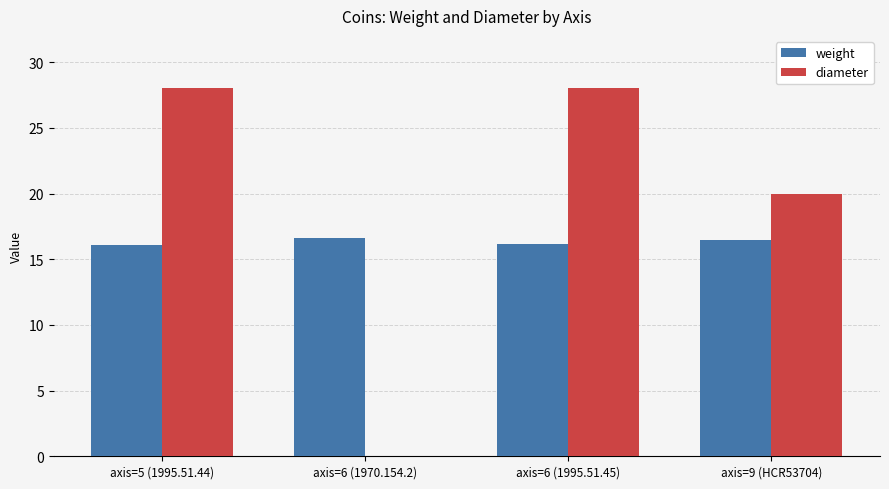

What is the total value across all series at axis=5 (1995.51.44)?

44.1